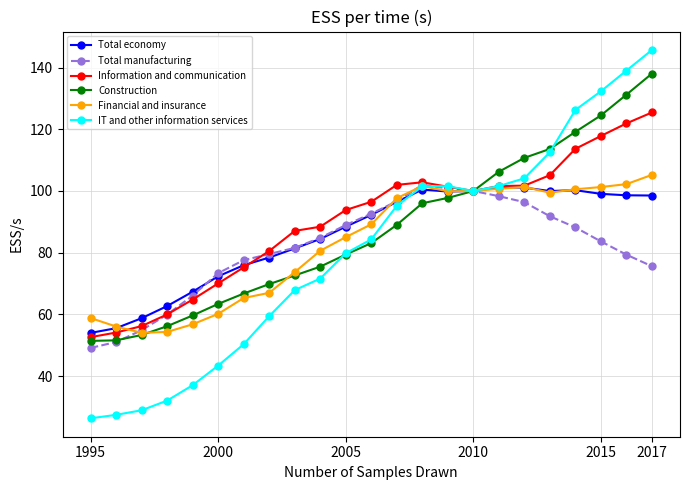

What is the minimum value shown in the chart?

26.4